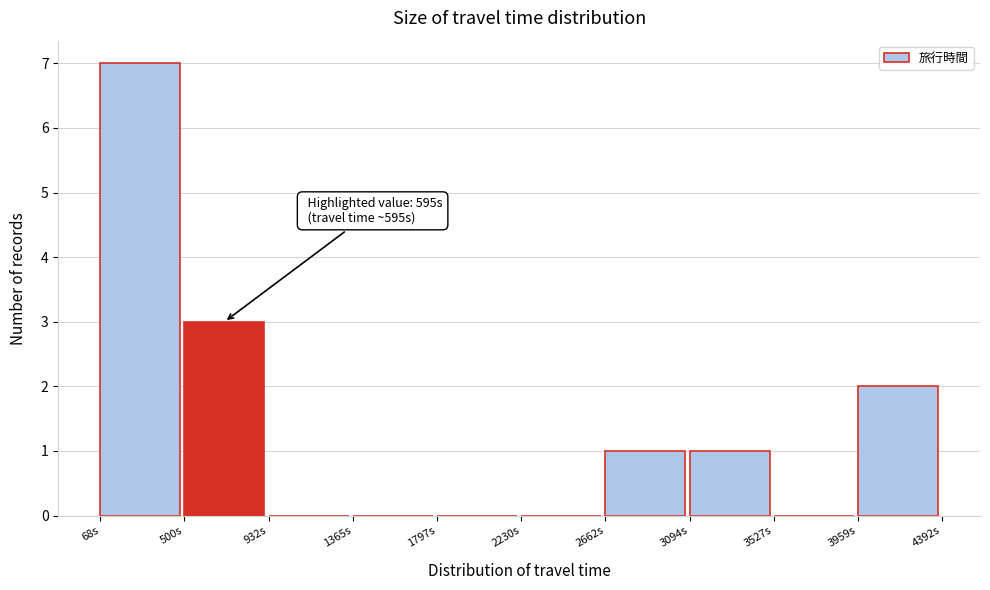

Over which range of the x-axis is the bar tallest?

50 to 500